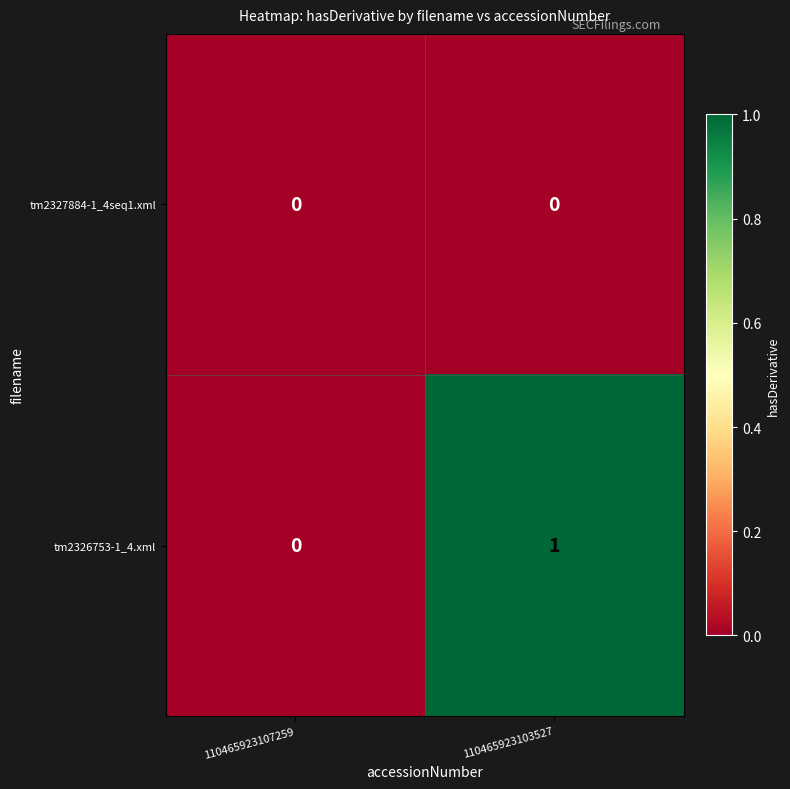

List the series in order of their peak value, highest first.

tm2326753-1_4.xml, tm2327884-1_4seq1.xml